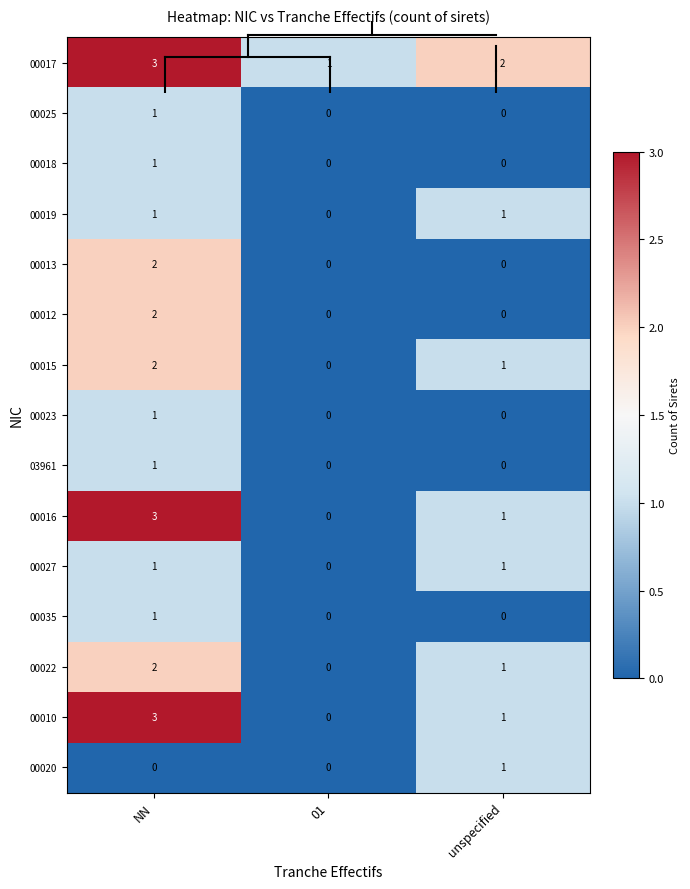

True or false: 03961 has a value of 0 at NN.

False